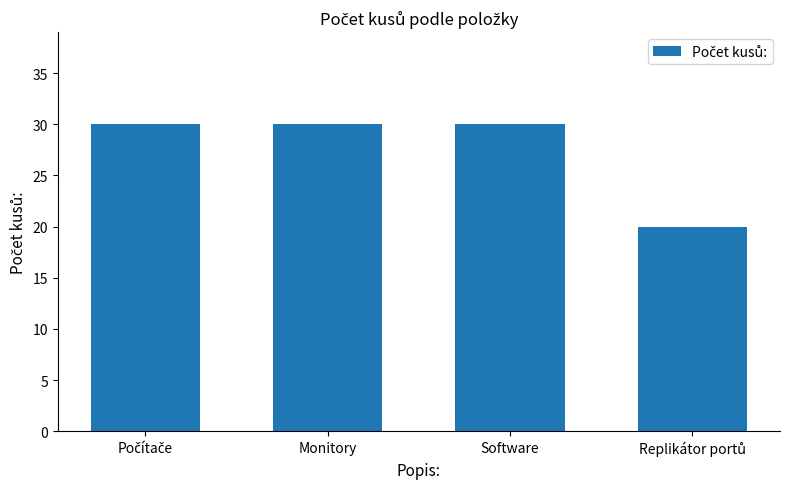

Read the value at Software.

30